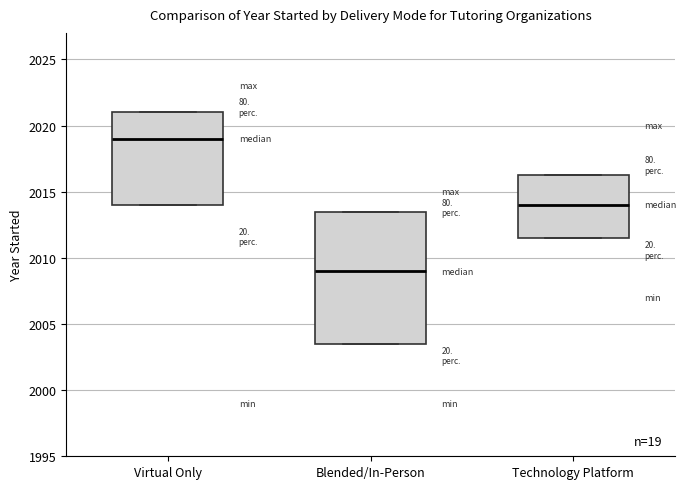

Which box is the tallest, from its lower edge to its upper edge?

Blended/In-Person